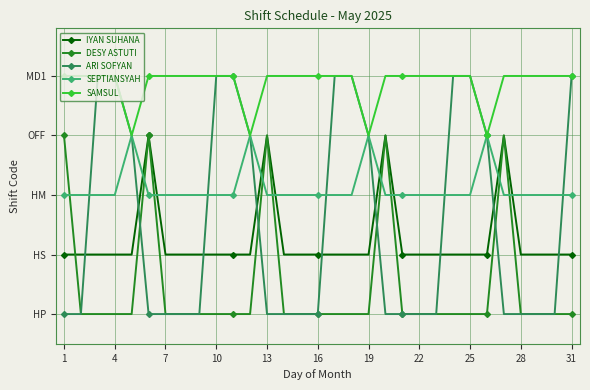

Does the chart have visible grid lines?

Yes